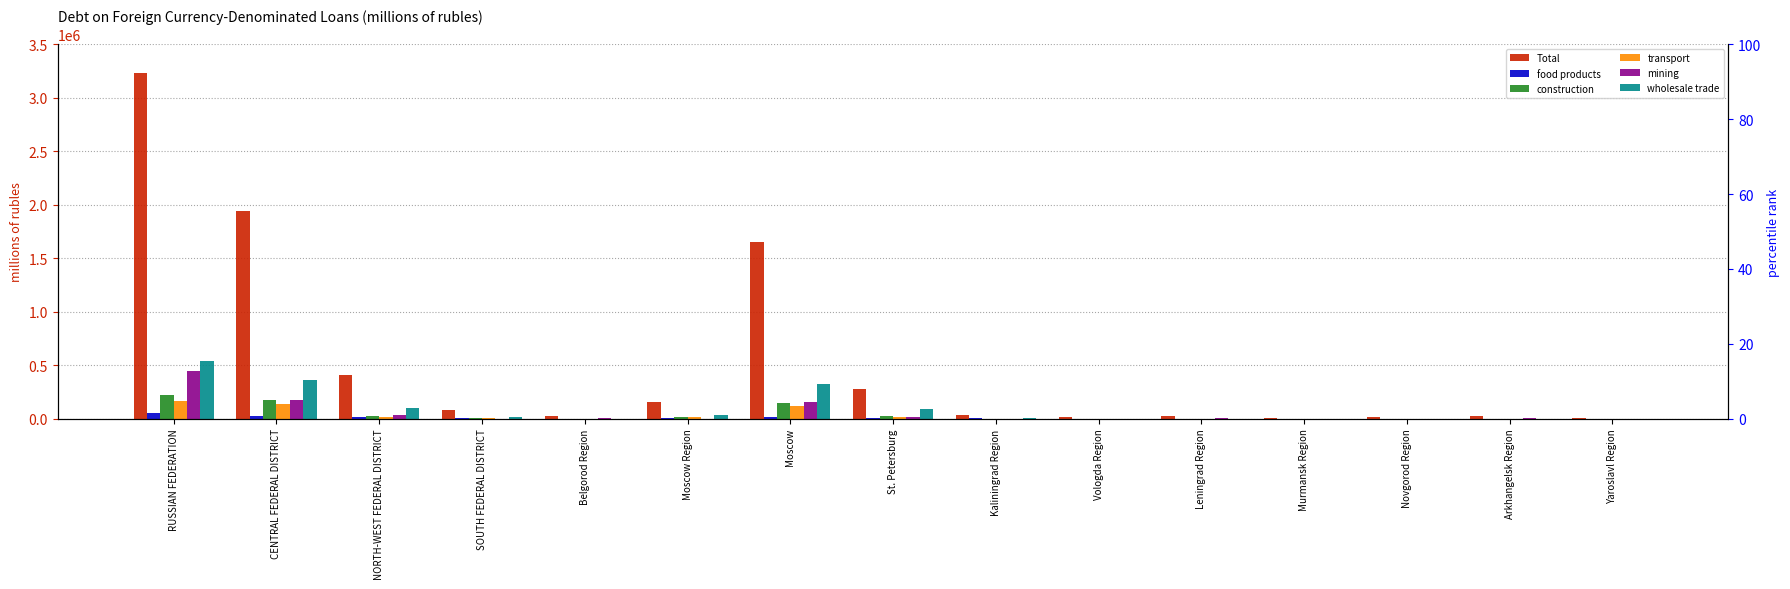

How many values in food products are above zero?

13